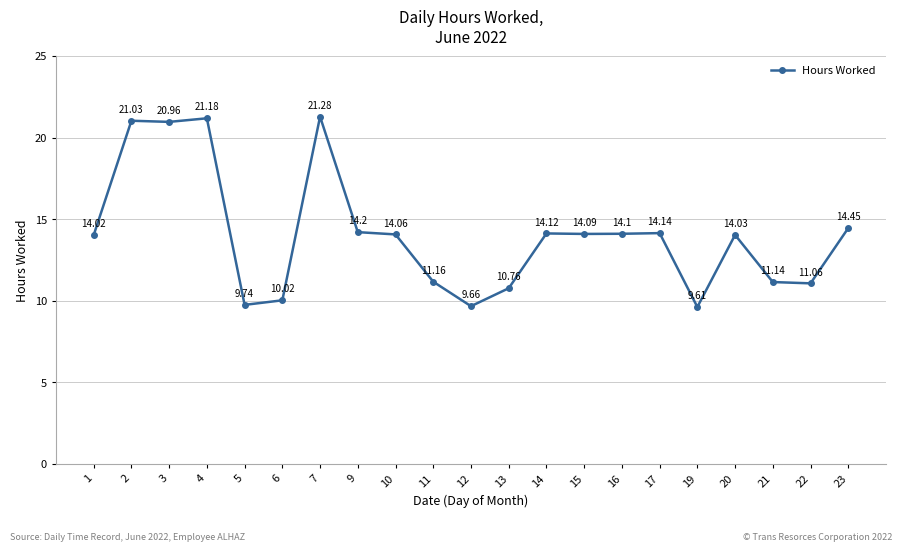

Which label corresponds to the smallest value in the chart?

19